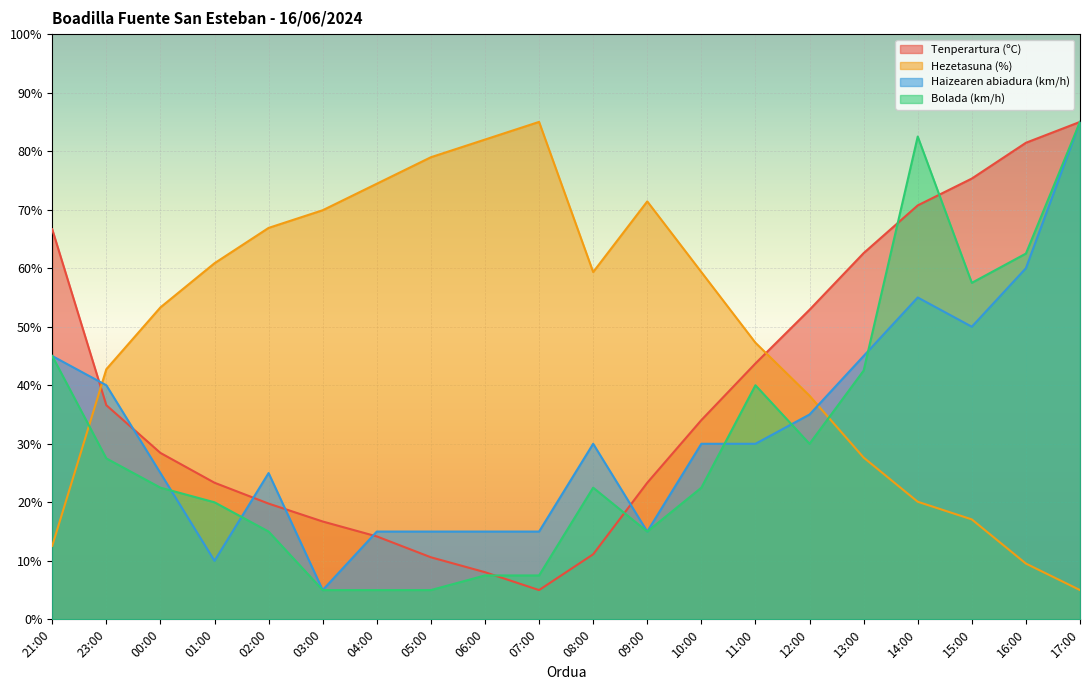

True or false: Bolada (km/h) has a value of 1.1 at 04:00.

False